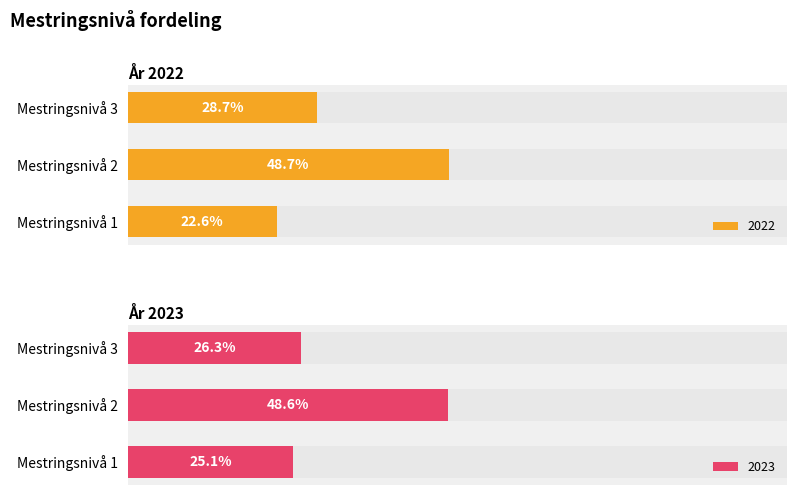

List the labels in order of 2022 value, smallest first.

Mestringsnivå 1, Mestringsnivå 3, Mestringsnivå 2